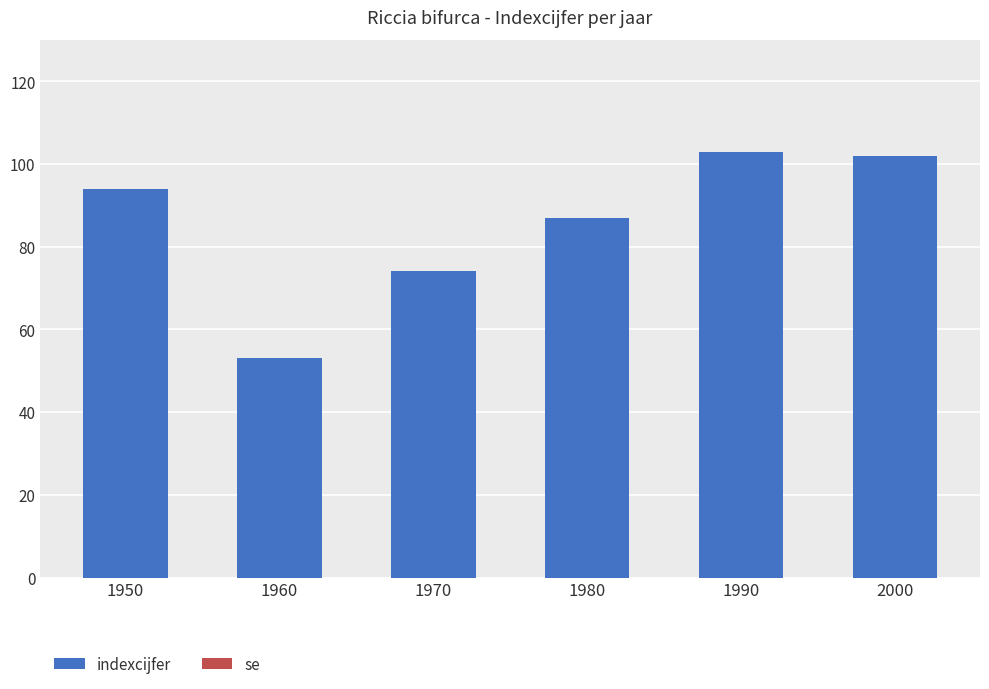

What is the ratio of the value at 1950 to the value at 1980?

1.1